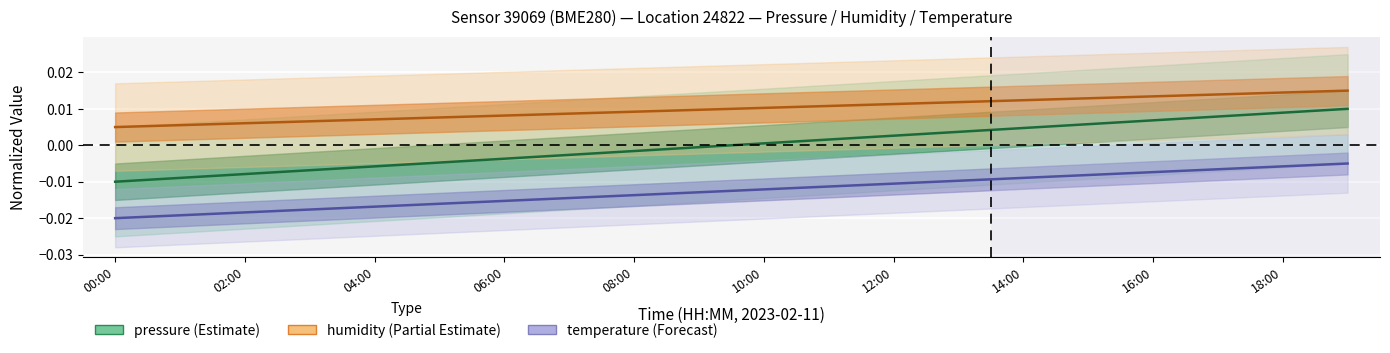

At which label does temperature reach its peak?

19